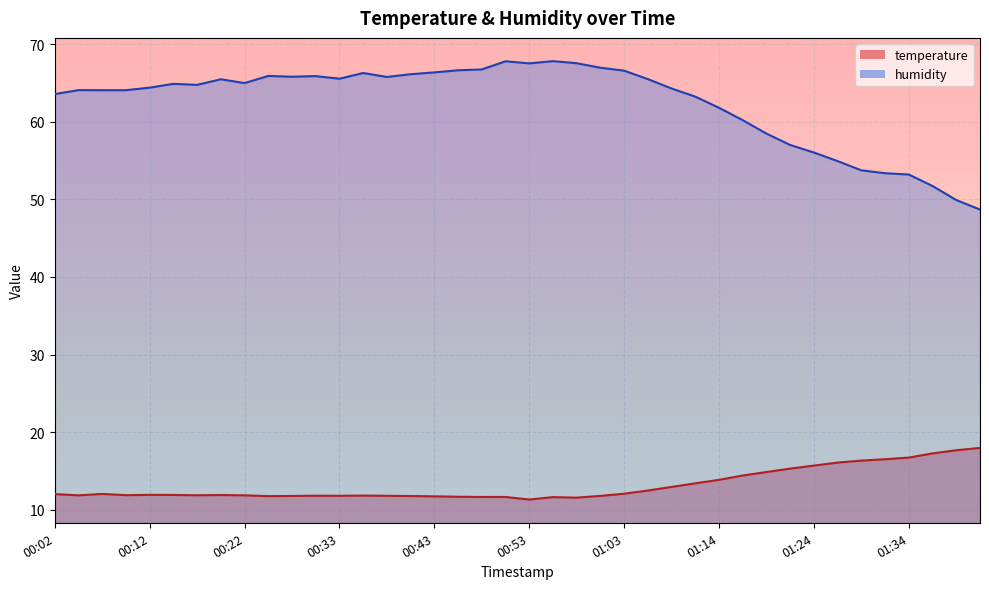

What is the maximum value for temperature?

17.9